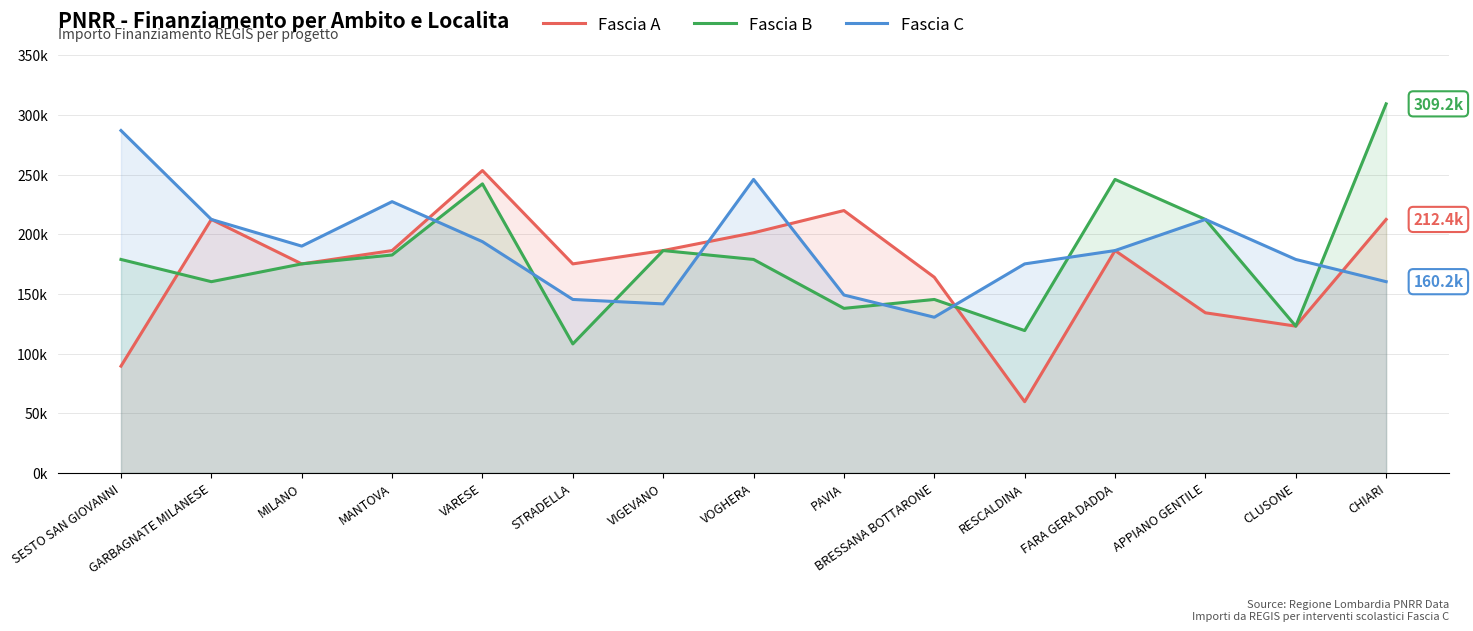

Read the Fascia B value at GARBAGNATE MILANESE.

160210.1